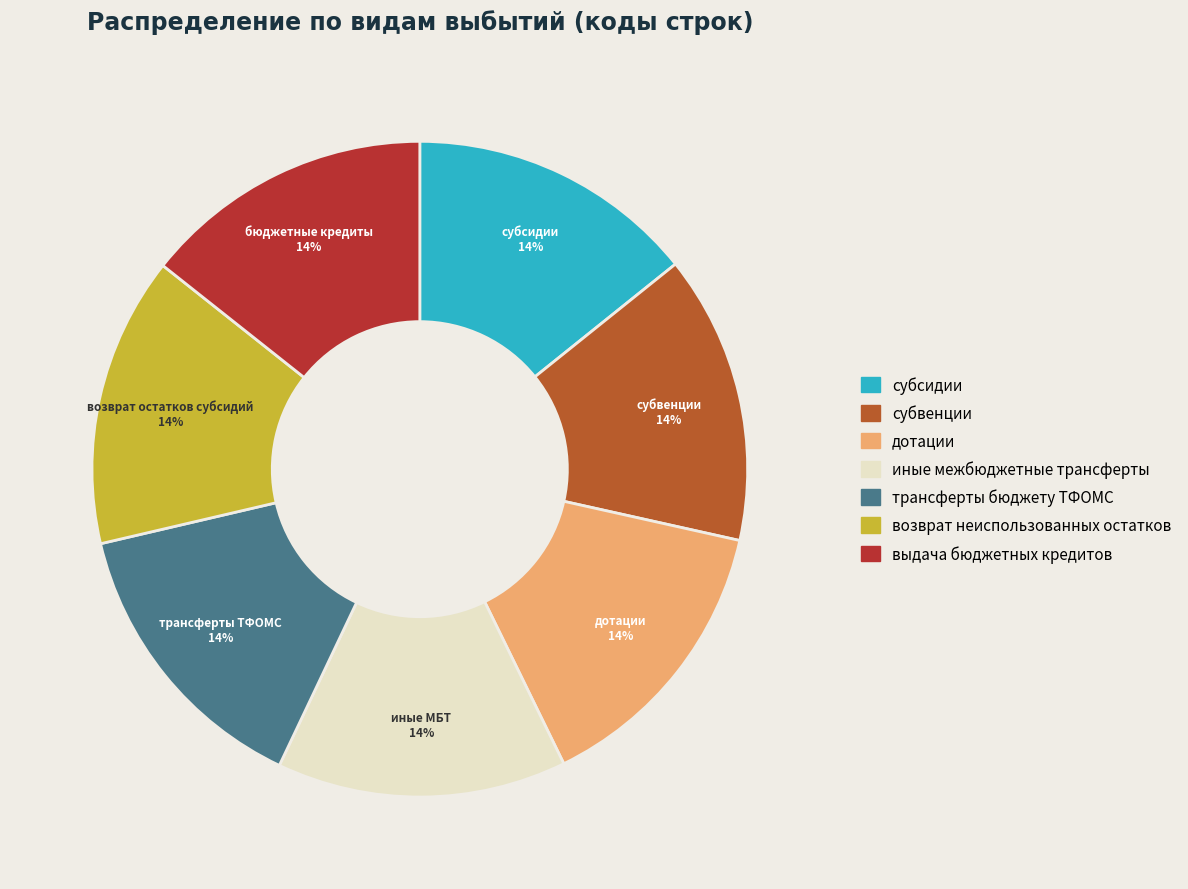

To the nearest percent, what is the average slice percentage?

14%